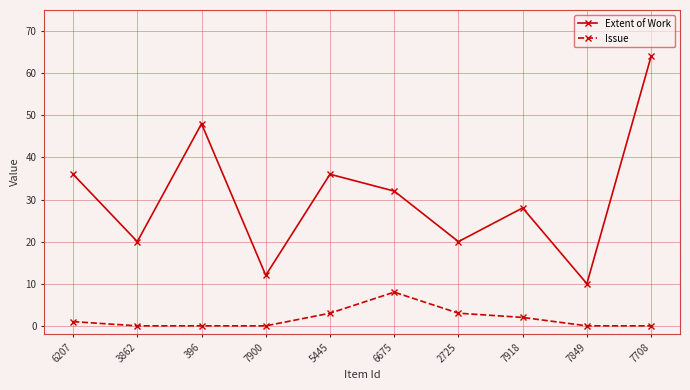

True or false: Issue and Extent of Work intersect in this chart.

False